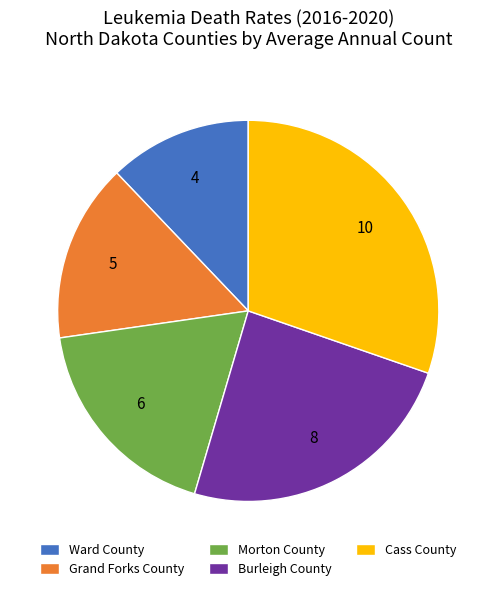

Approximately how many times larger is the value at Morton County compared to Ward County?

1.5